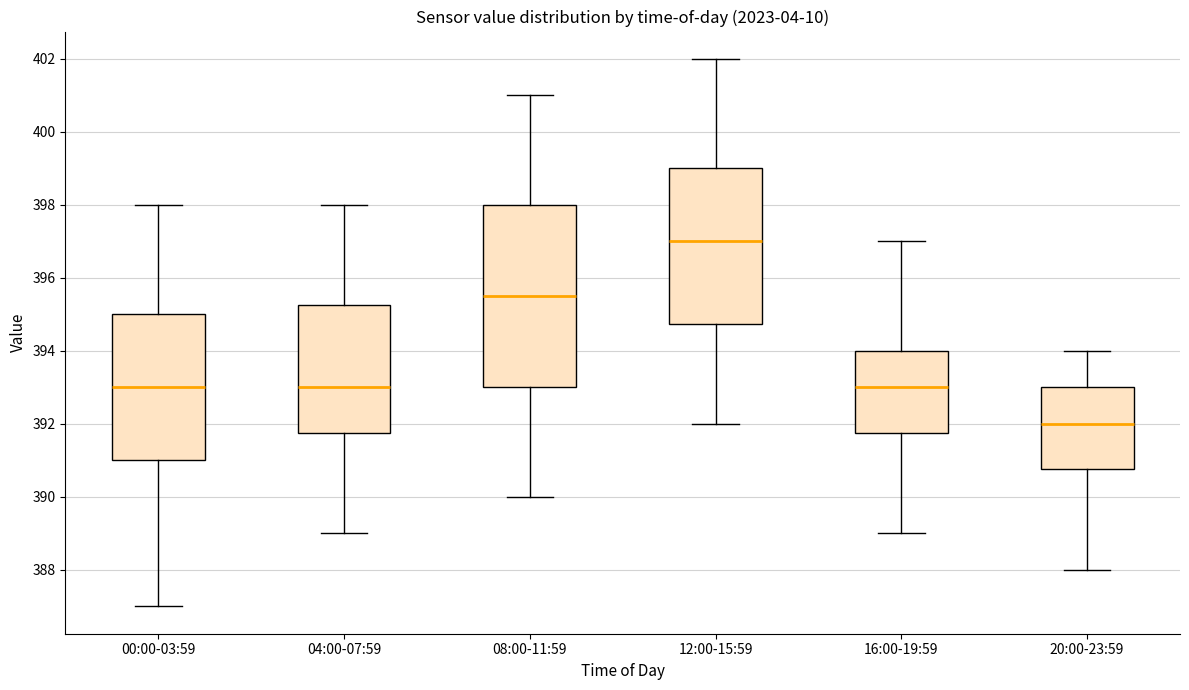

Which box's median line is the lowest?

20:00-23:59